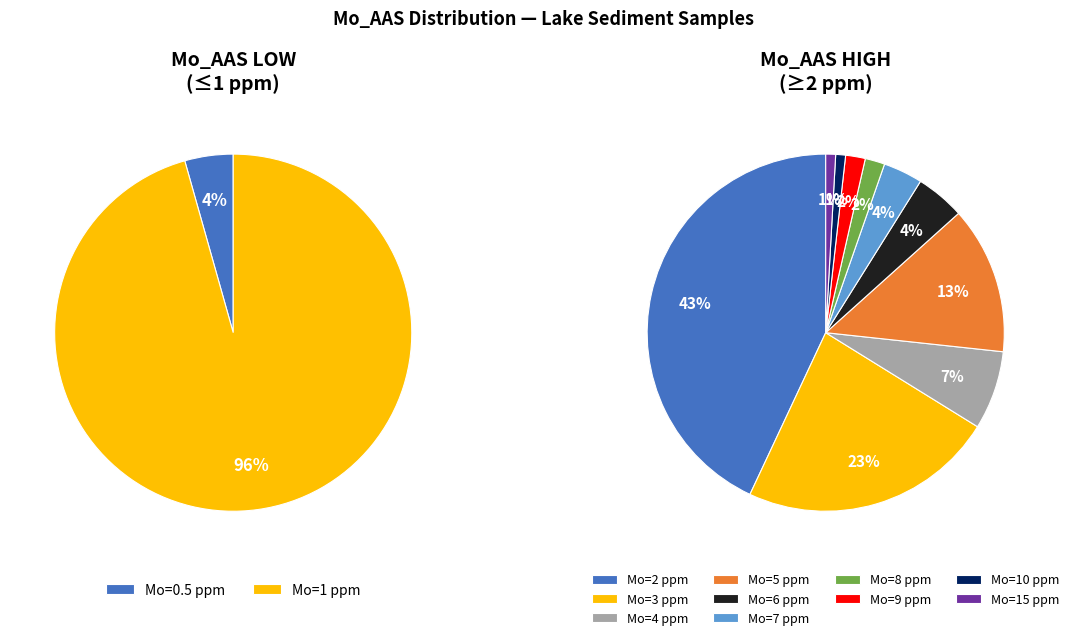

Which slice is the smallest?

10